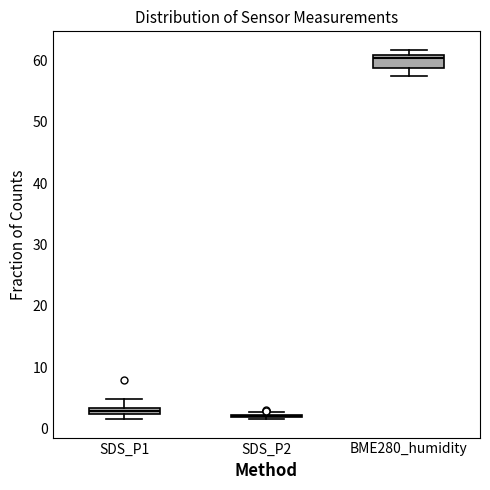

Which box is the tallest, from its lower edge to its upper edge?

BME280_humidity